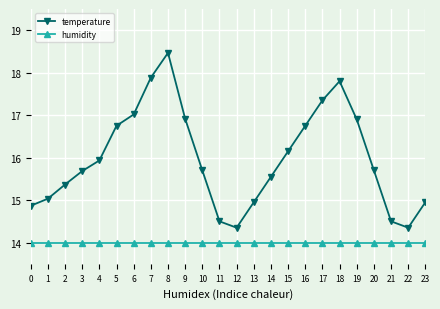

True or false: temperature and humidity cross at least once.

False